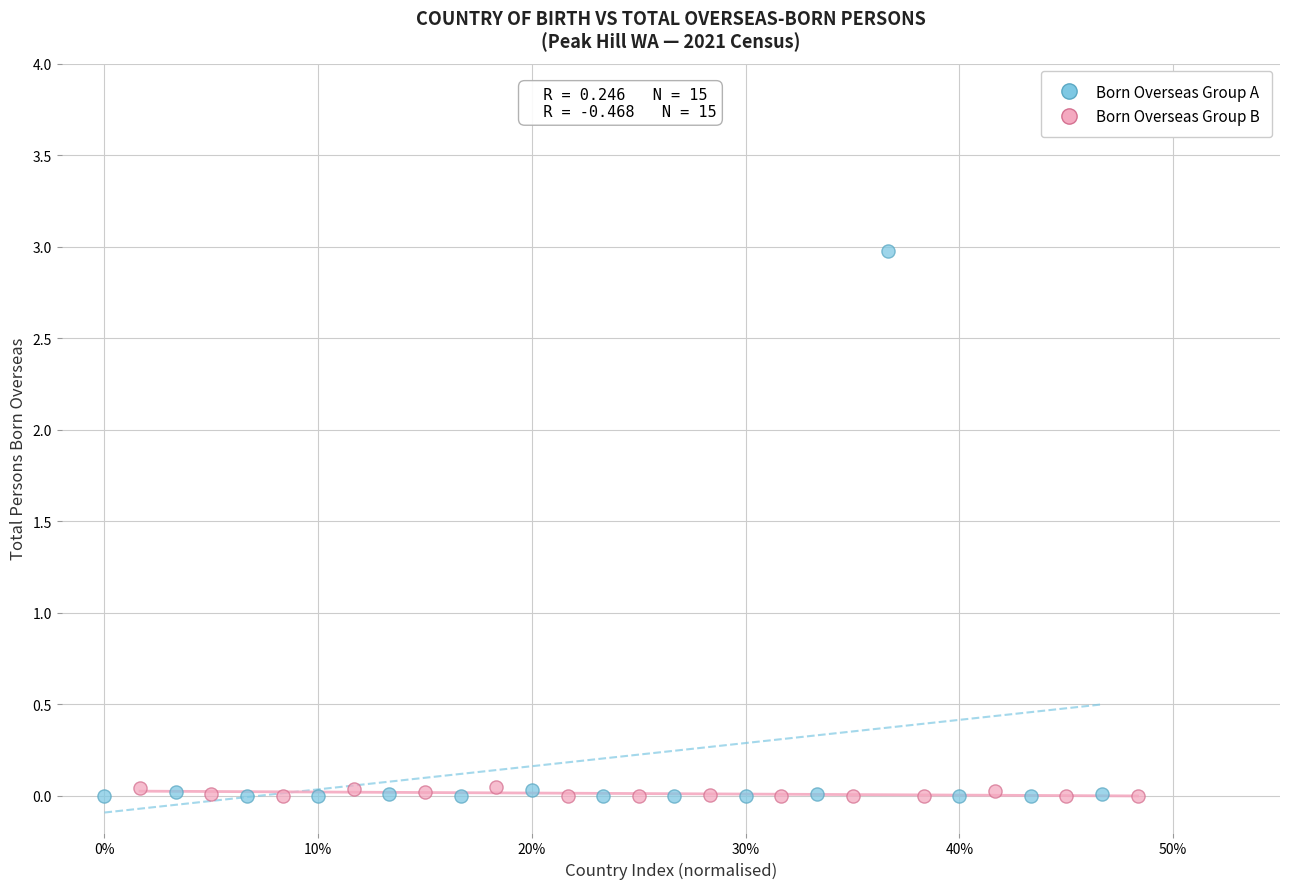

Which series contains the highest Y value?

Born Overseas Group A